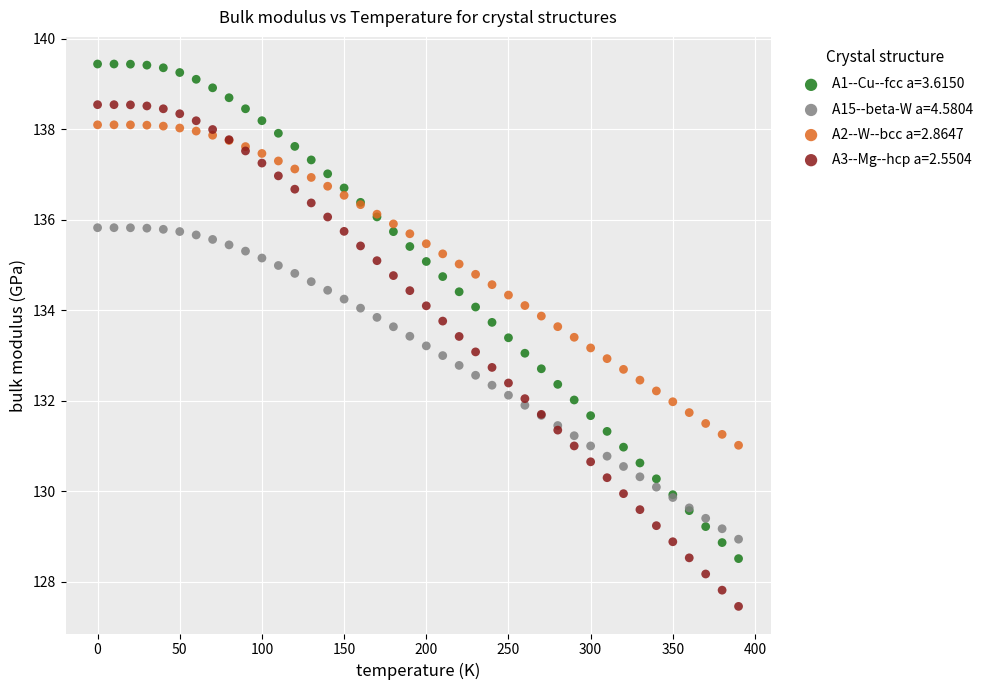

What are all the series names shown in the legend?

A1--Cu--fcc a=3.6150, A15--beta-W a=4.5804, A2--W--bcc a=2.8647, A3--Mg--hcp a=2.5504